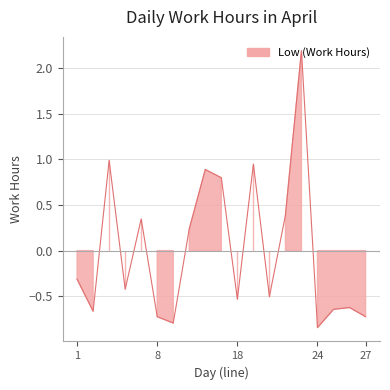

The chart shows a value of -0.6 at 4. True or false?

False